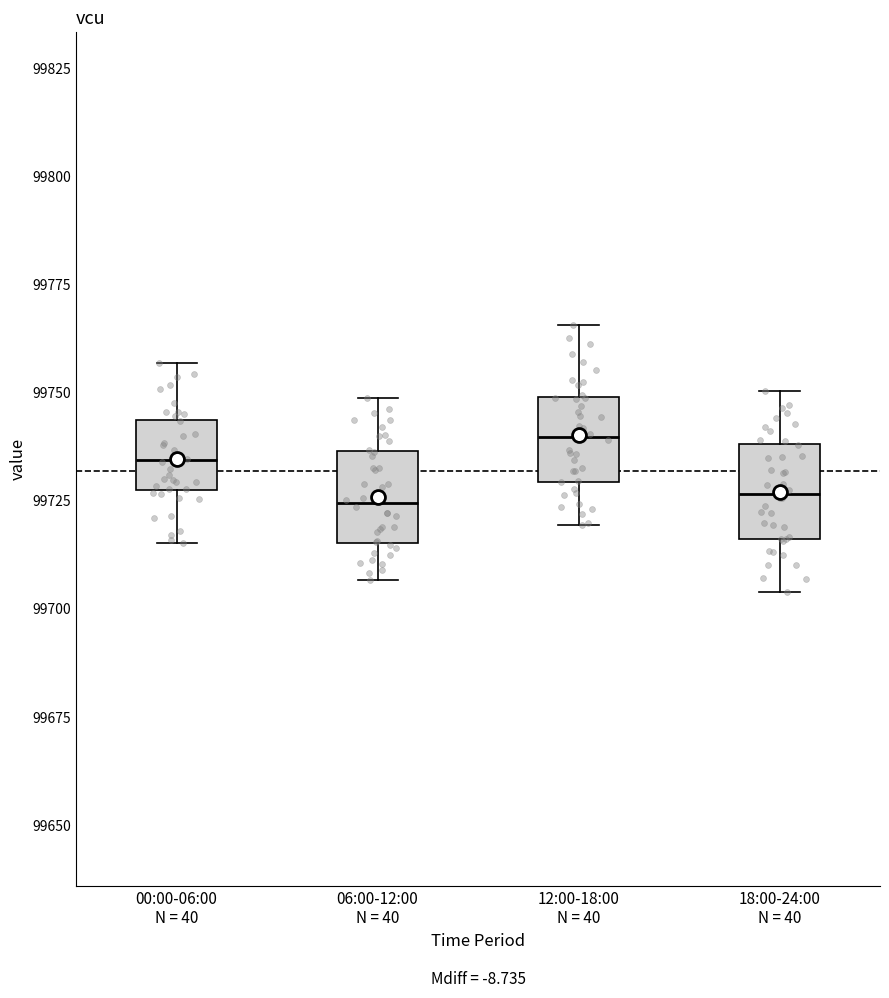

Where is the lower edge of the box for 00:00-06:00 N = 40 on the y-axis? The values are not printed on the chart, so give them approximately, as read against the axis.

99725